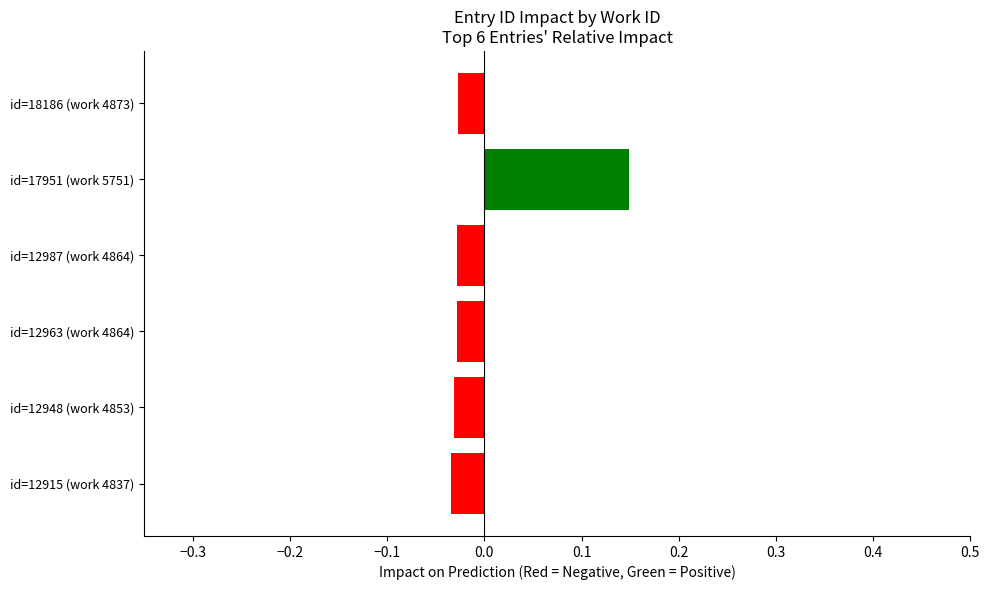

Which has a higher value, id=17951 (work 5751) or id=12948 (work 4853)?

id=17951 (work 5751)